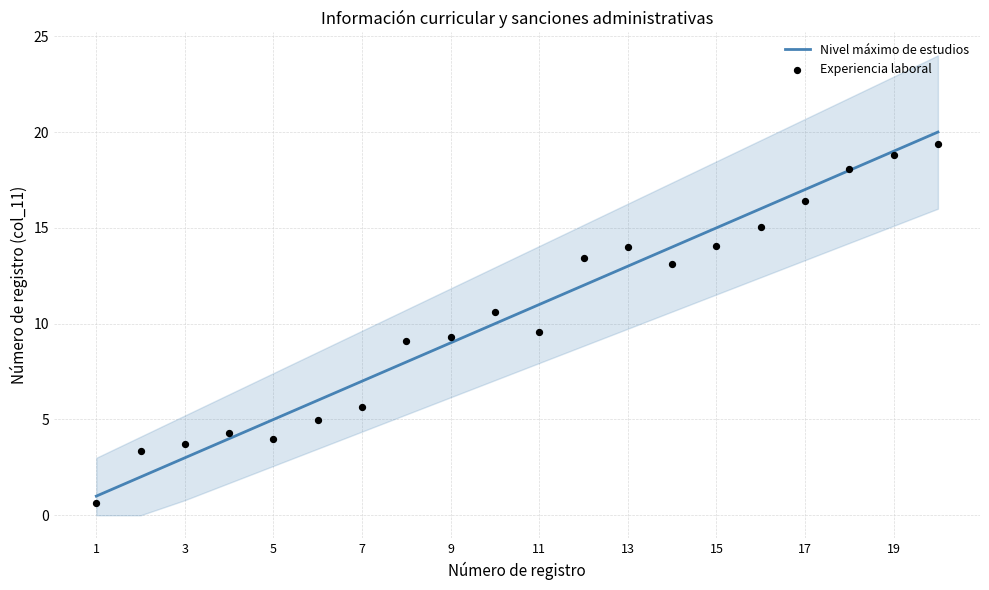

Which series contains the highest Y value?

Nivel máximo de estudios